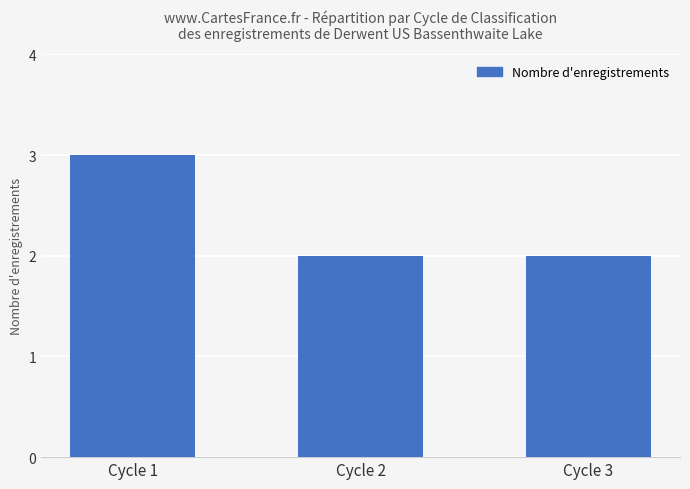

How many bars are there in total?

3